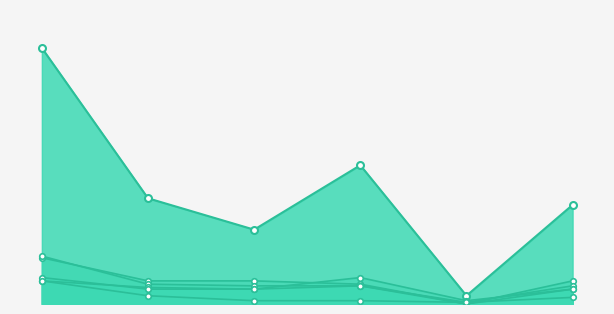

True or false: 著作2020 and 著作2017 intersect in this chart.

False